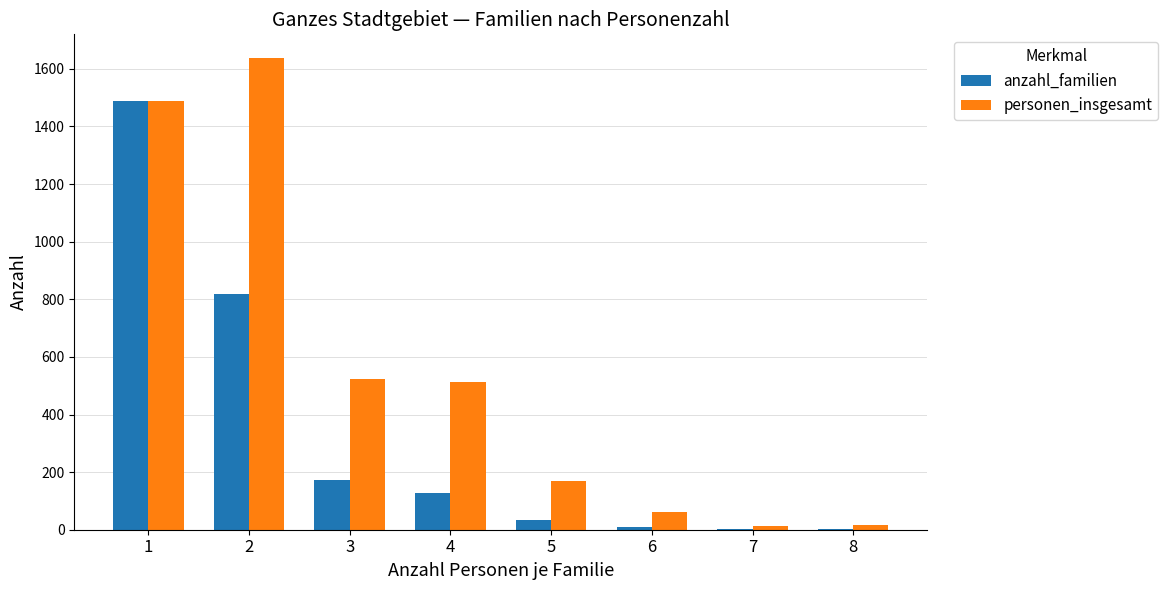

Are the bars horizontal?

No